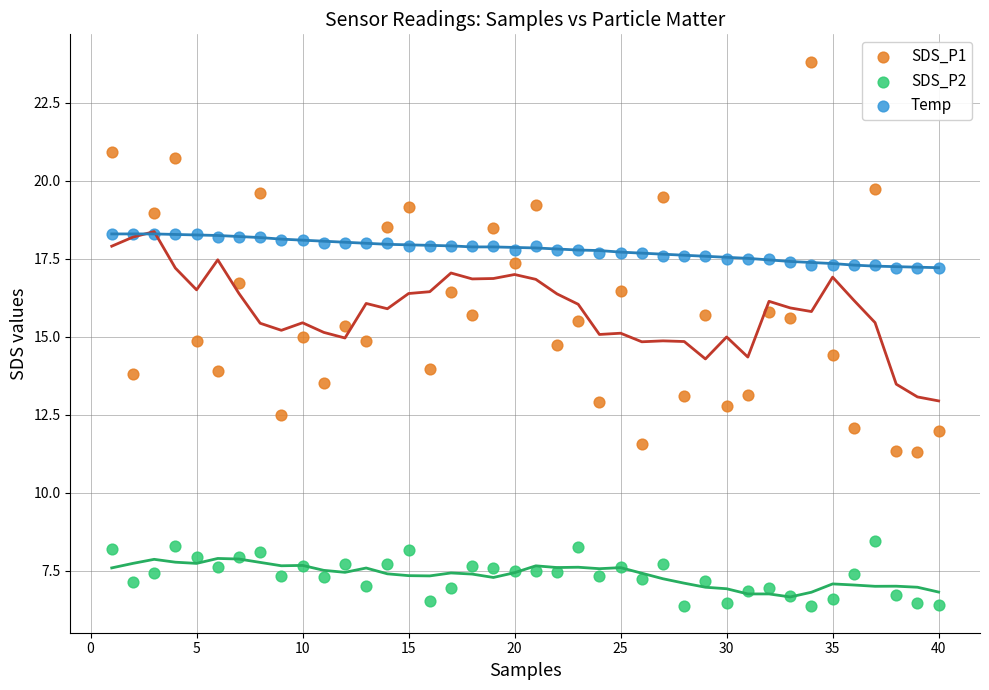

Which series has the widest spread of Y values?

SDS_P1